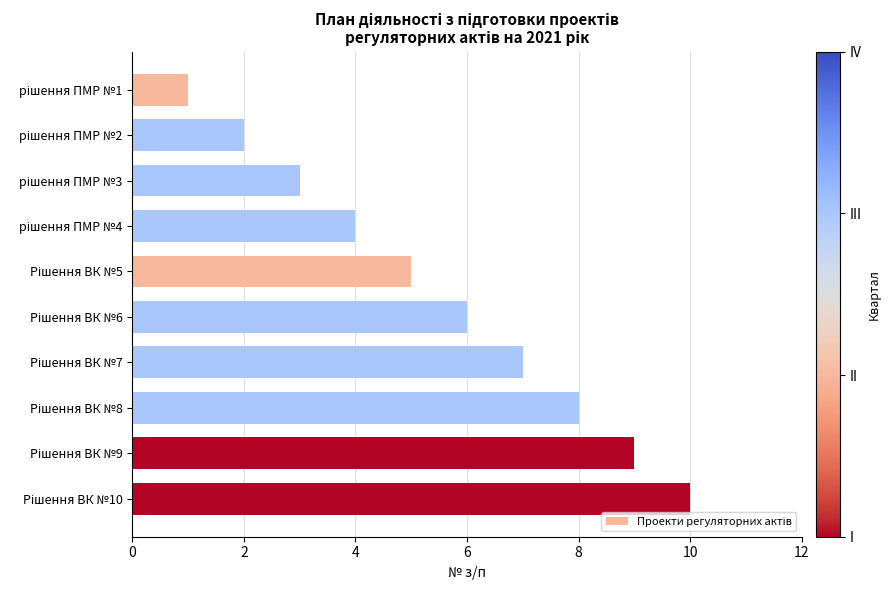

What is the maximum value shown in the chart?

10